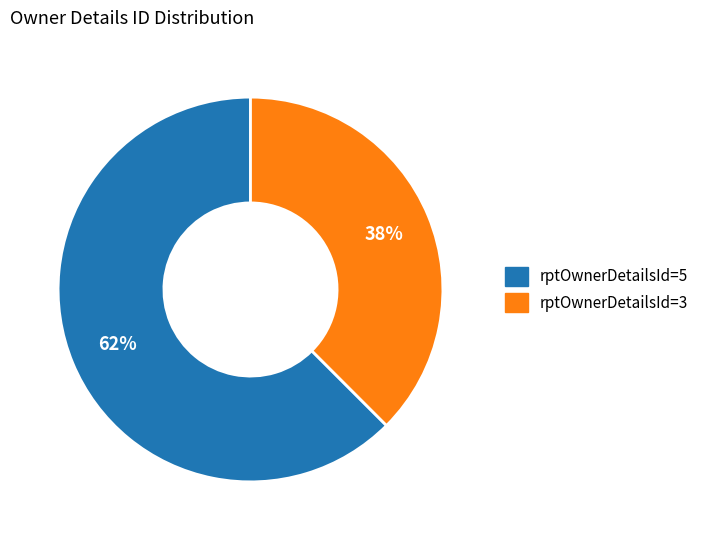

To the nearest percent, what is the average slice percentage?

50%